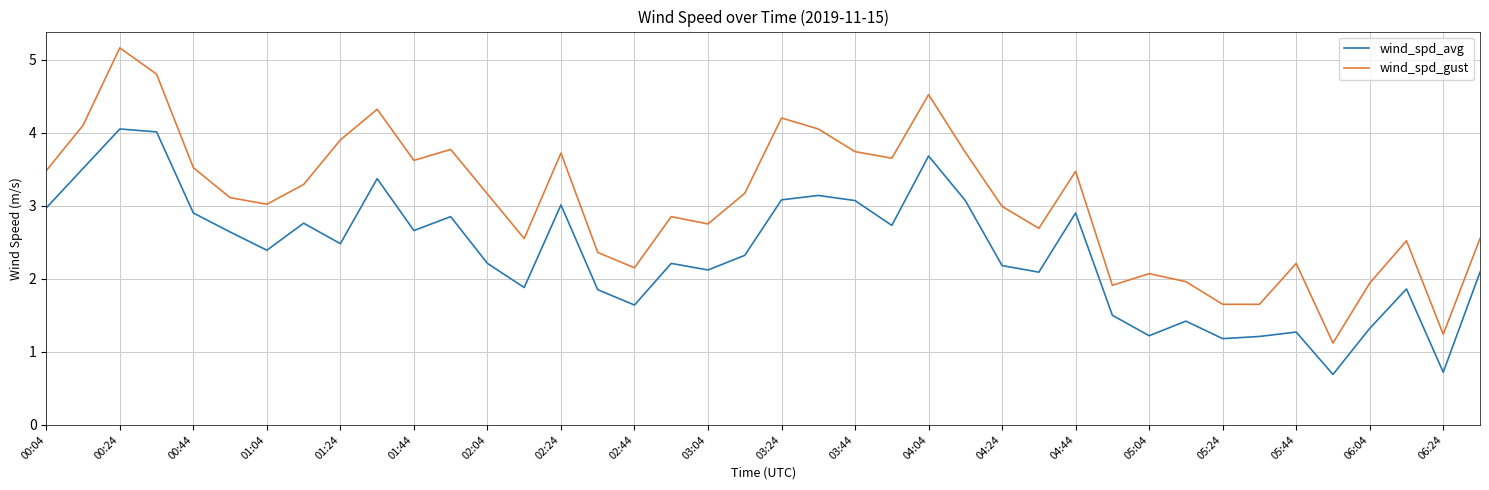

True or false: wind_spd_gust and wind_spd_avg cross at least once.

False